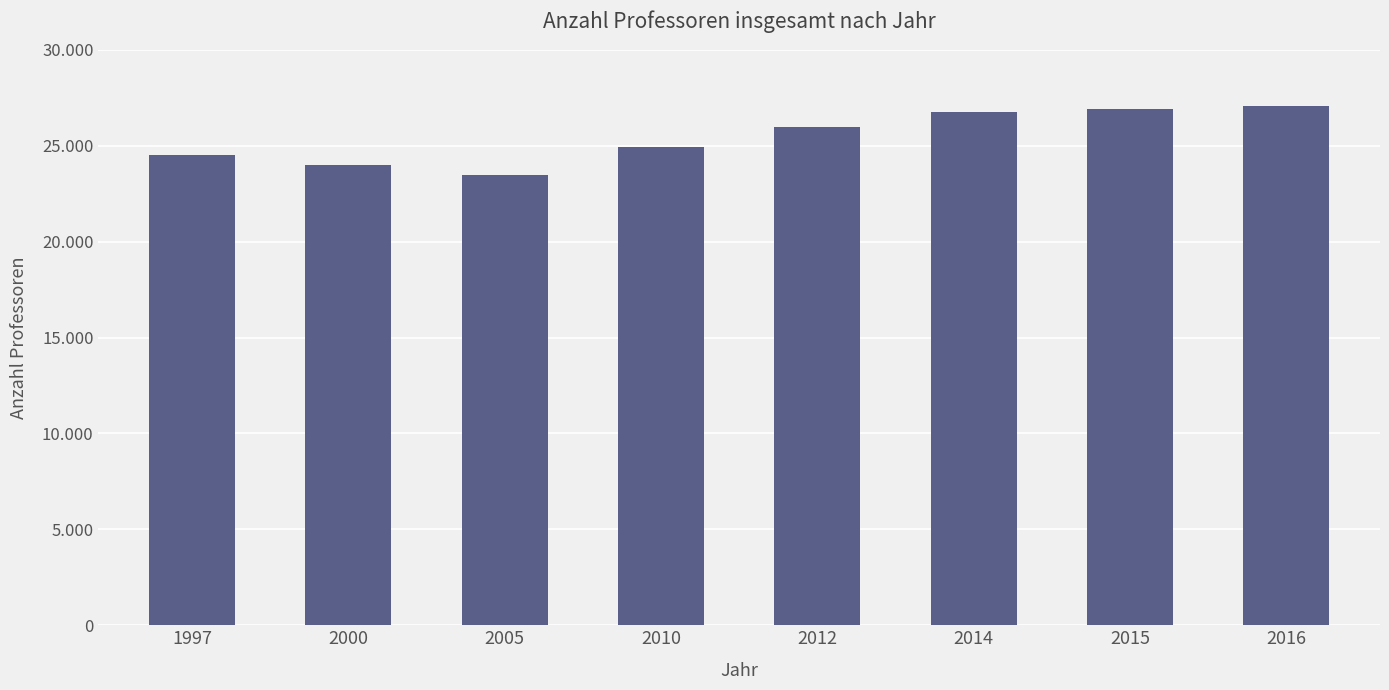

What is the value of the 5th bar from the left?

25973